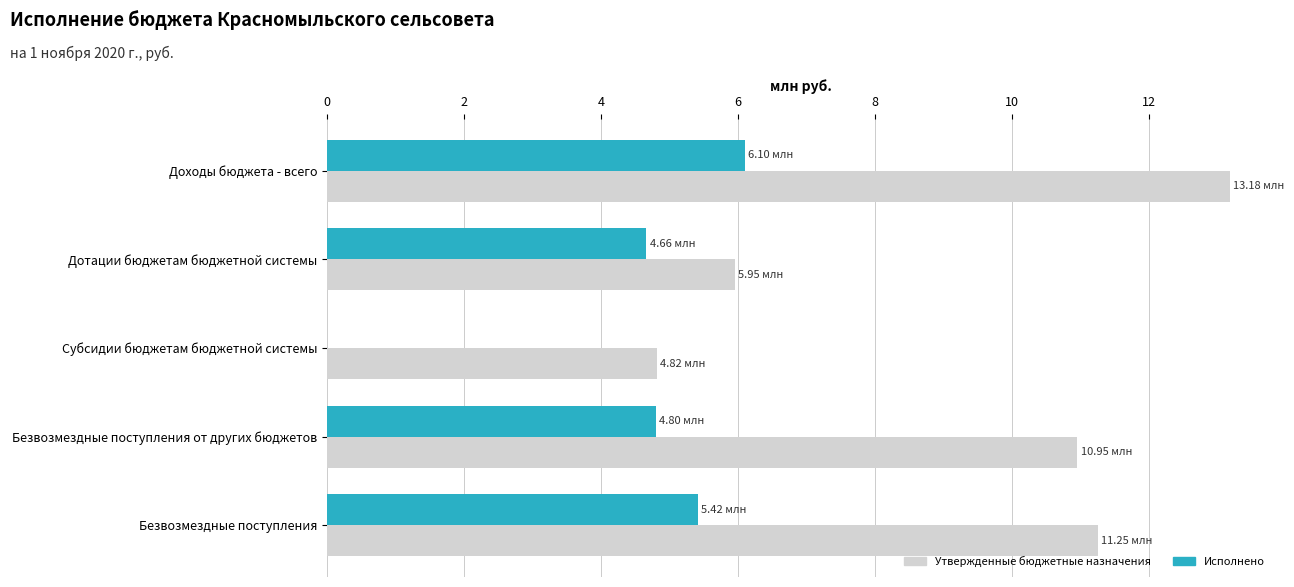

At which label is Исполнено closest to 3?

Дотации бюджетам бюджетной системы